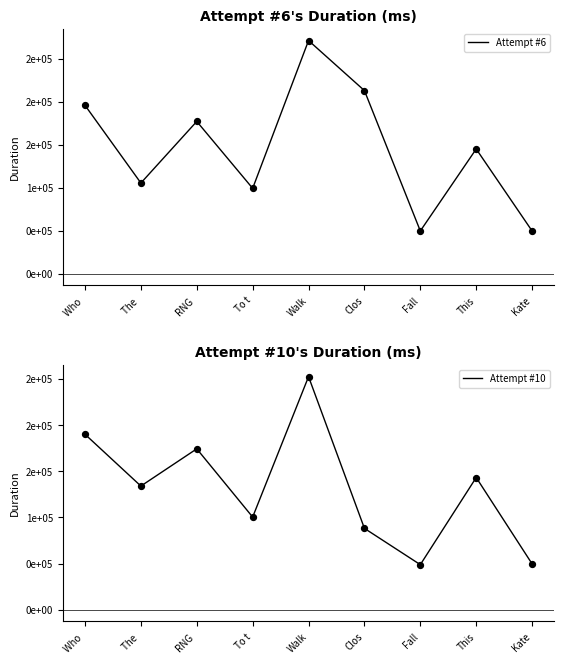

At which category is the sum across all series the highest?

Walk